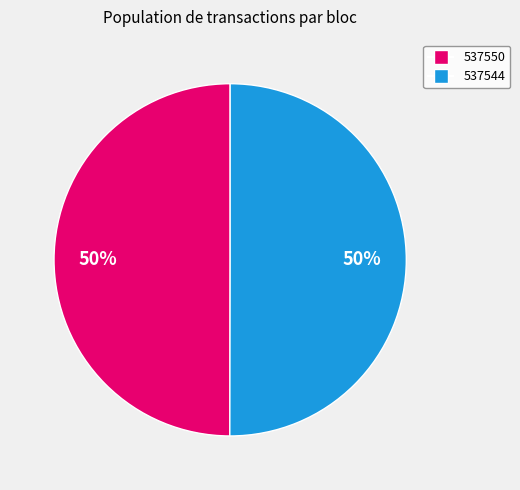

What percentage is the 537544 slice, to the nearest percent?

50%